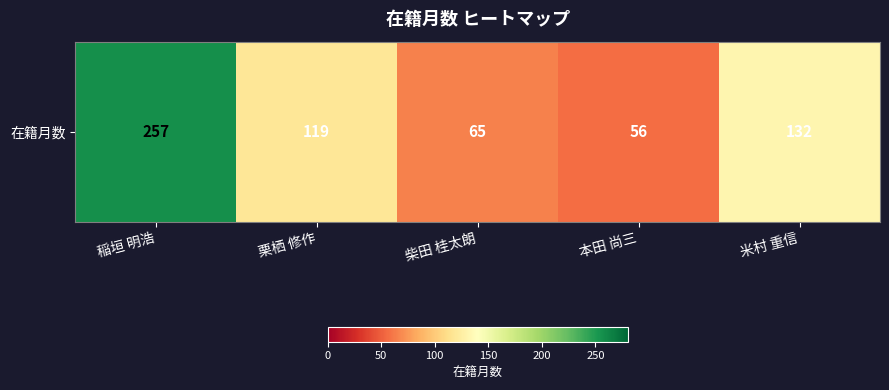

What is the difference between the second highest and second lowest values?

67